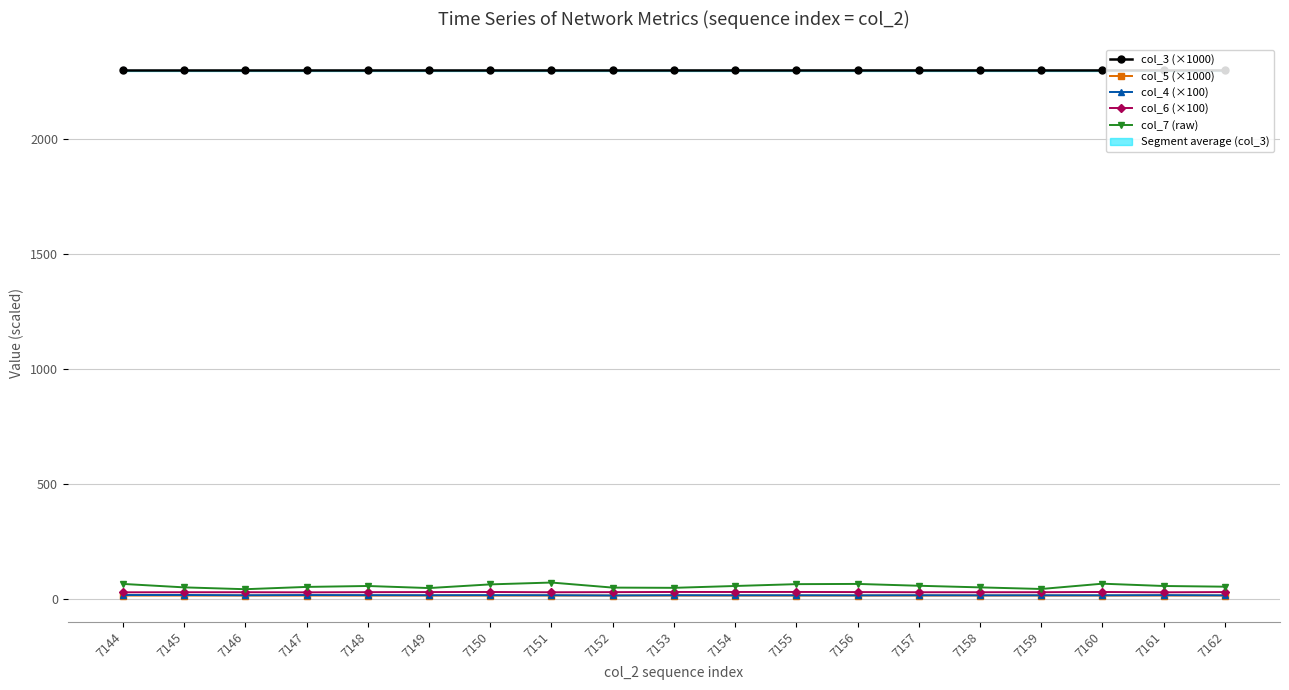

What value does the col_4 (×100) series have at 7150?

17.1